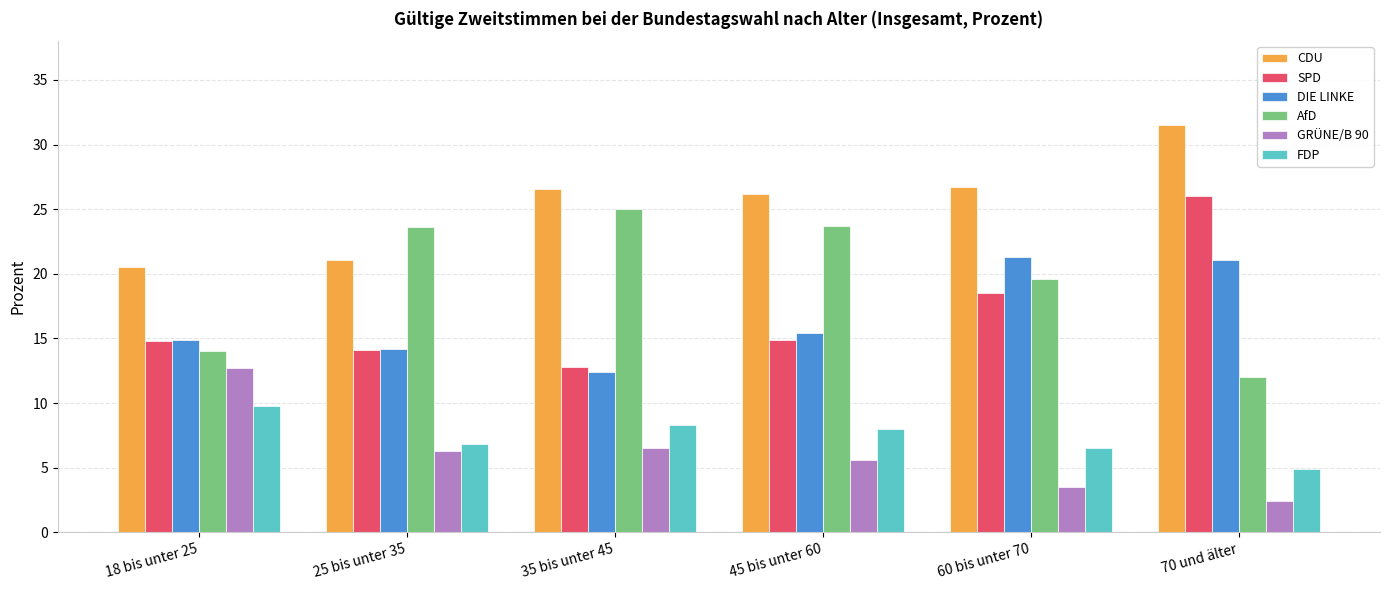

What position from the right is 45 bis unter 60?

3